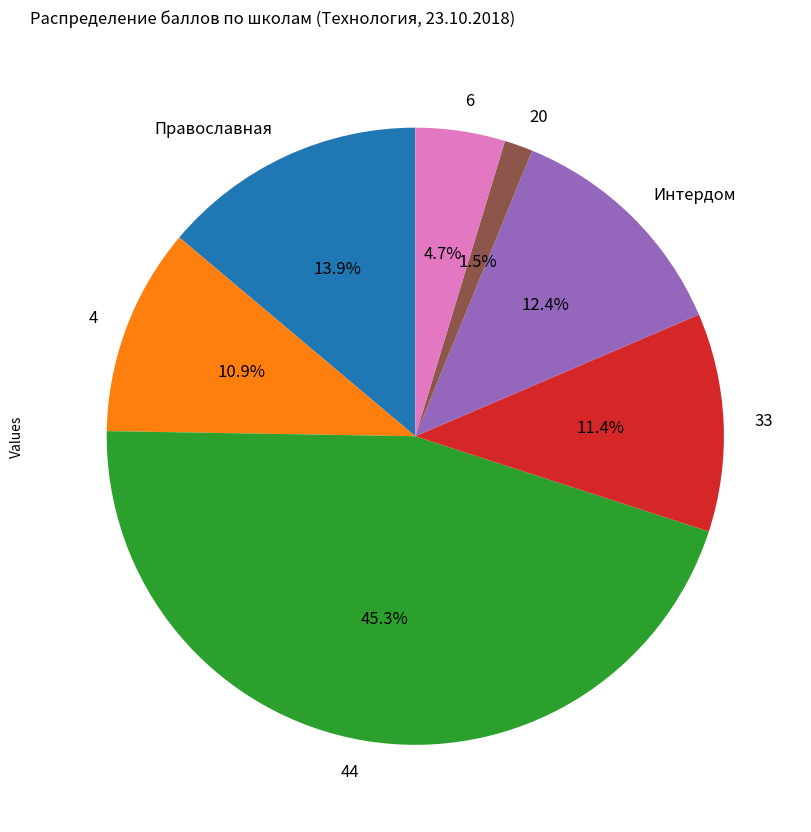

What is the largest slice in the pie chart?

44